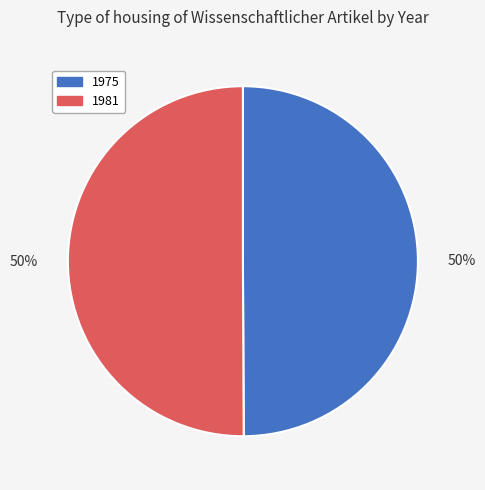

To the nearest percent, what is the average slice percentage?

50%